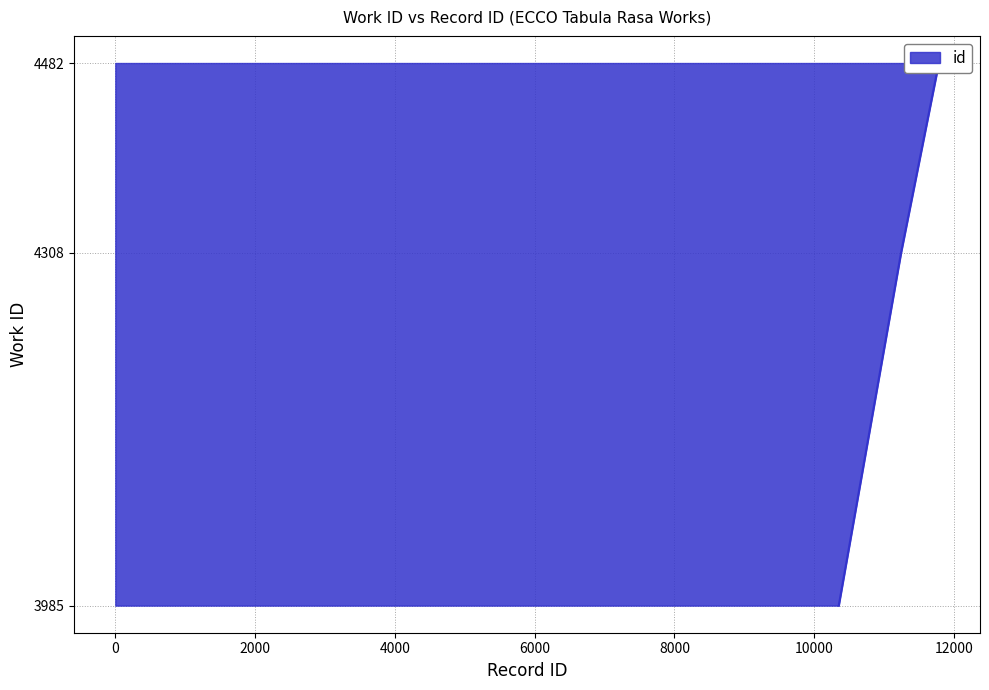

What is the ratio of the value at 3985 to the value at 4482?

0.9